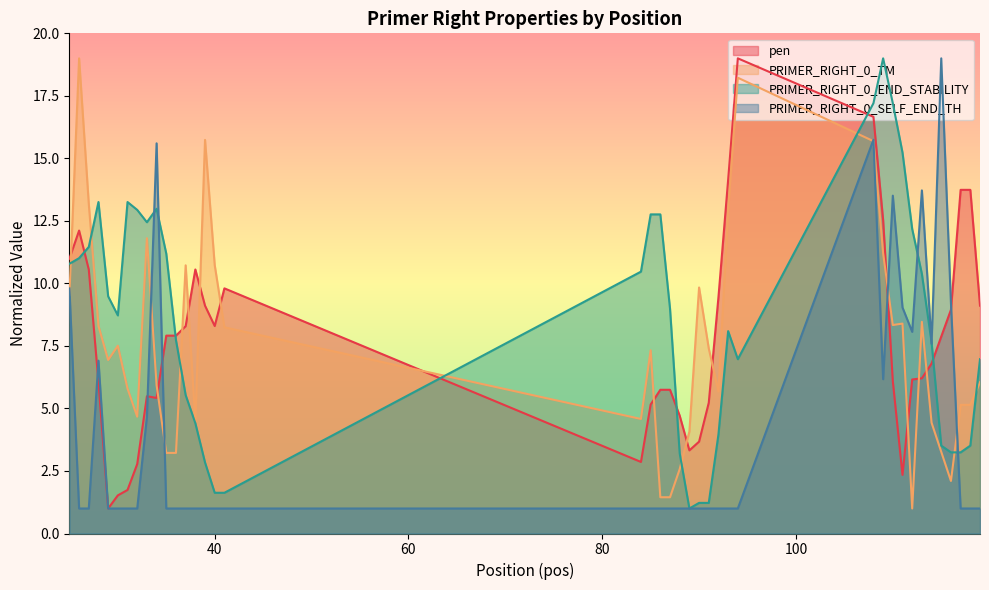

Which series has the largest total across all categories?

PRIMER_RIGHT_0_END_STABILITY